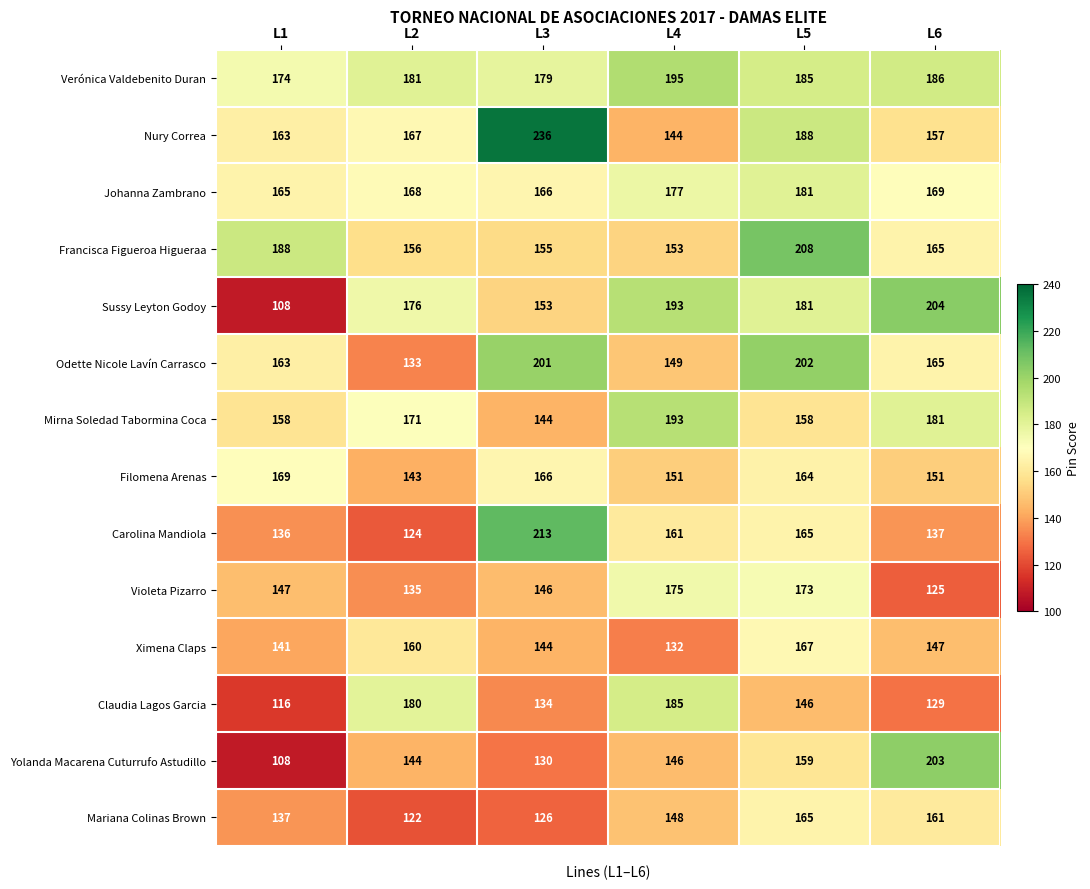

What is the minimum value shown in the chart?

108